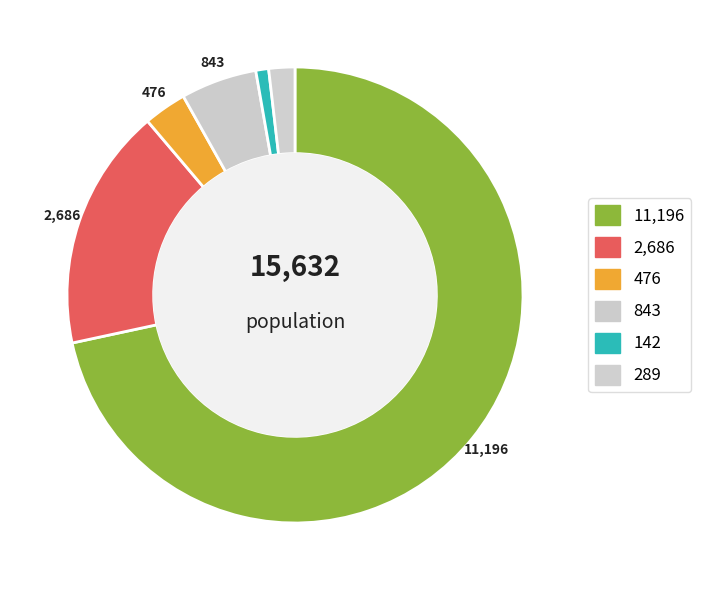

How many slices are in this pie chart?

6